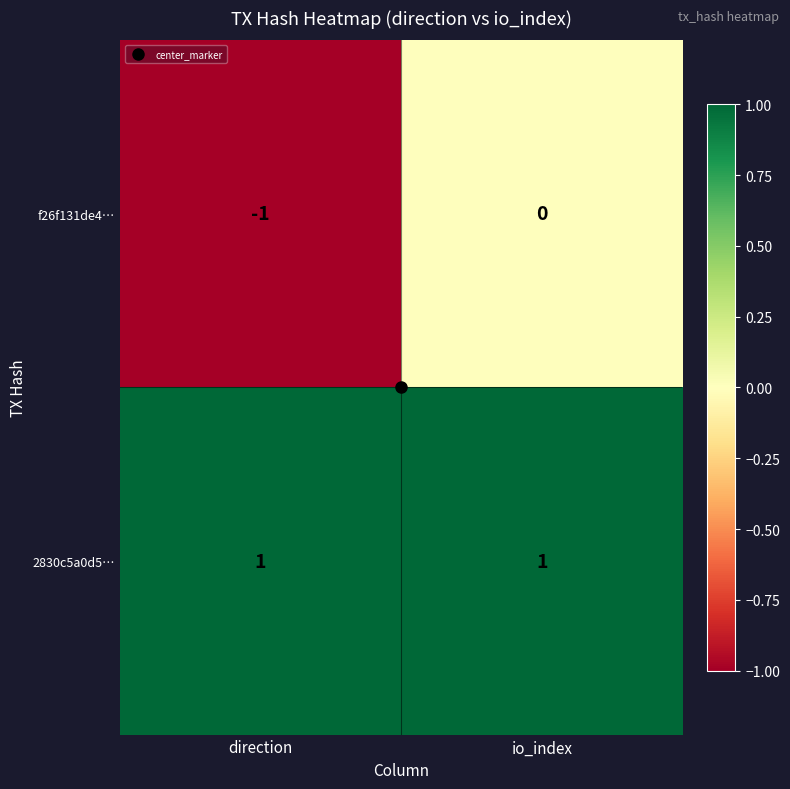

At which category is the sum across all series the highest?

io_index